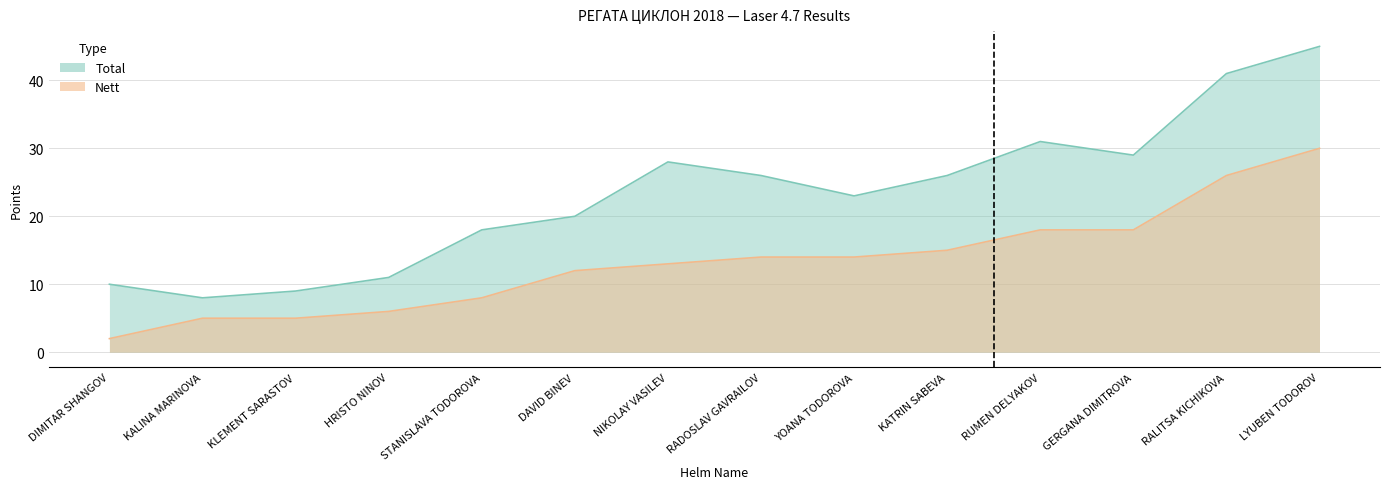

What is the maximum value shown in the chart?

45